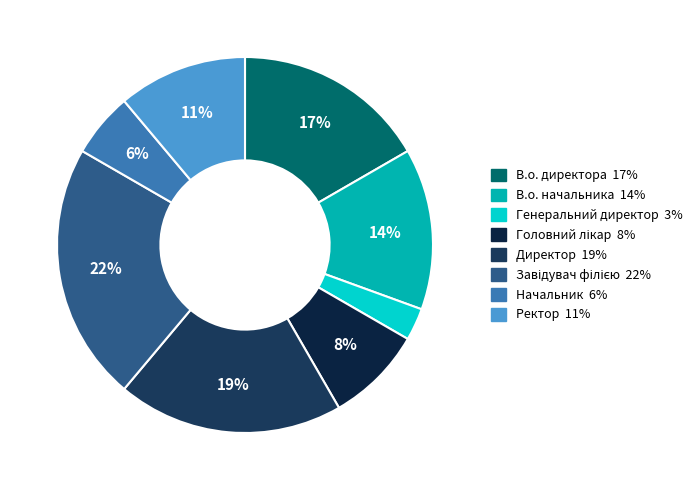

How many slices are in this pie chart?

8